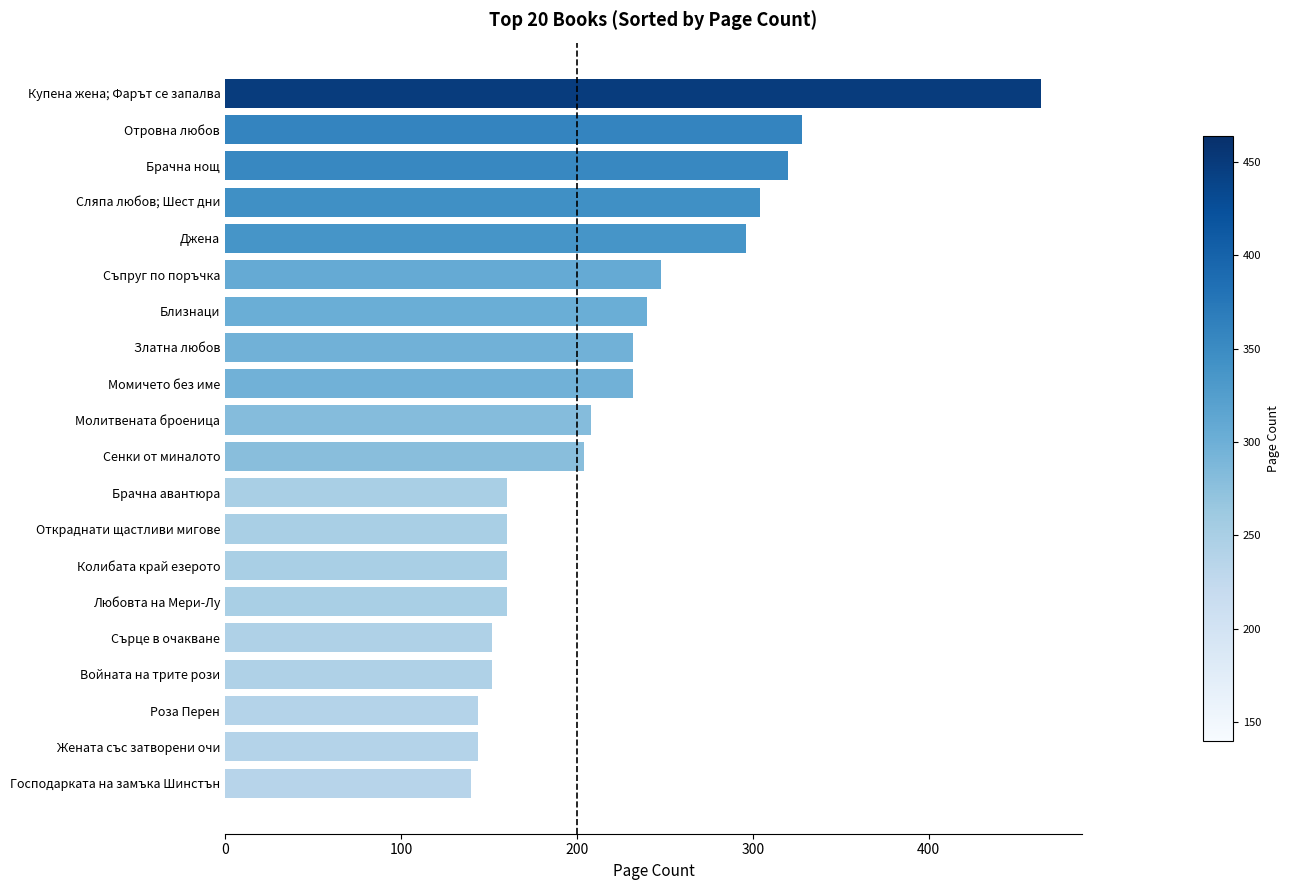

What is the difference between the second highest and minimum values?

188